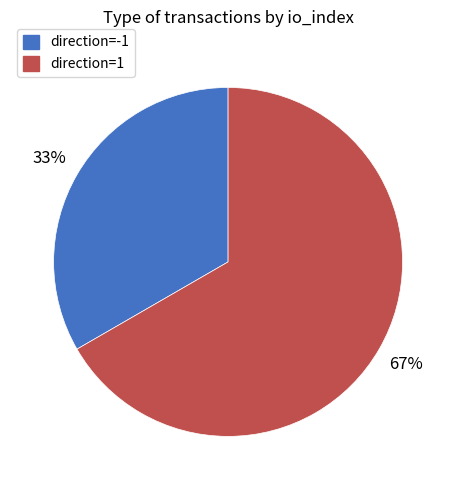

How many segments does this pie chart have?

2